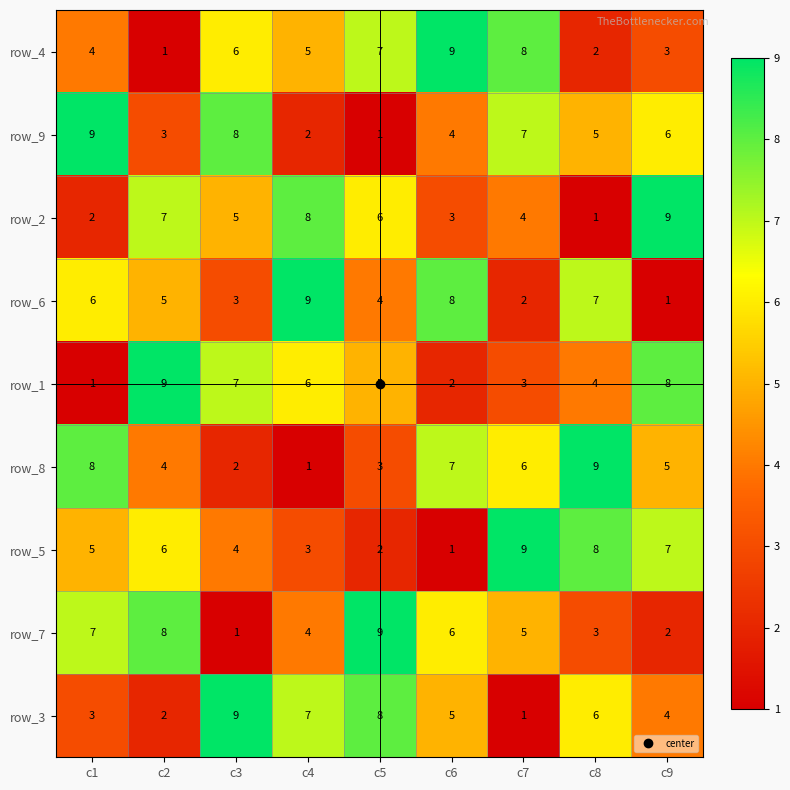

What is the difference between the highest and lowest values at c5?

8